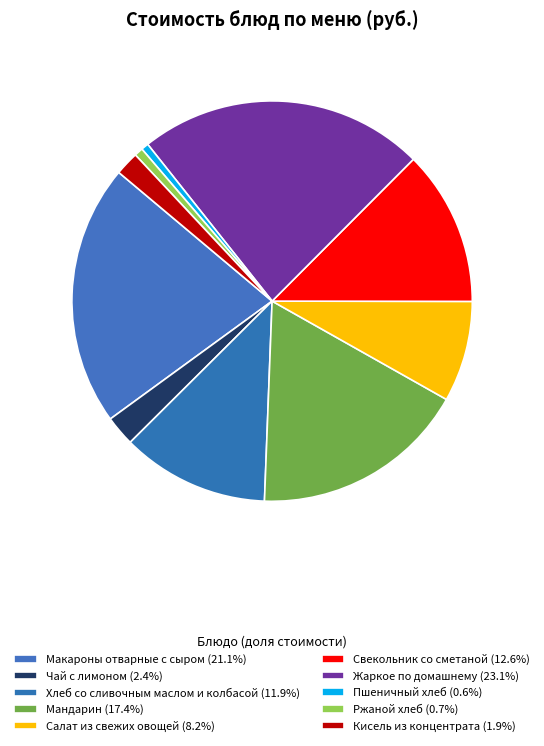

To the nearest percent, what is the difference between the largest and smallest slice percentages?

23%